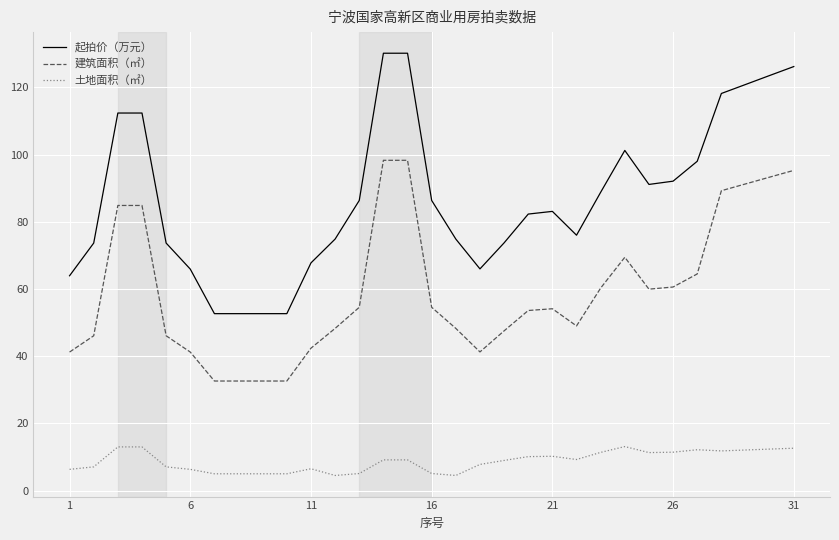

Which series has the largest total across all categories?

起拍价（万元）